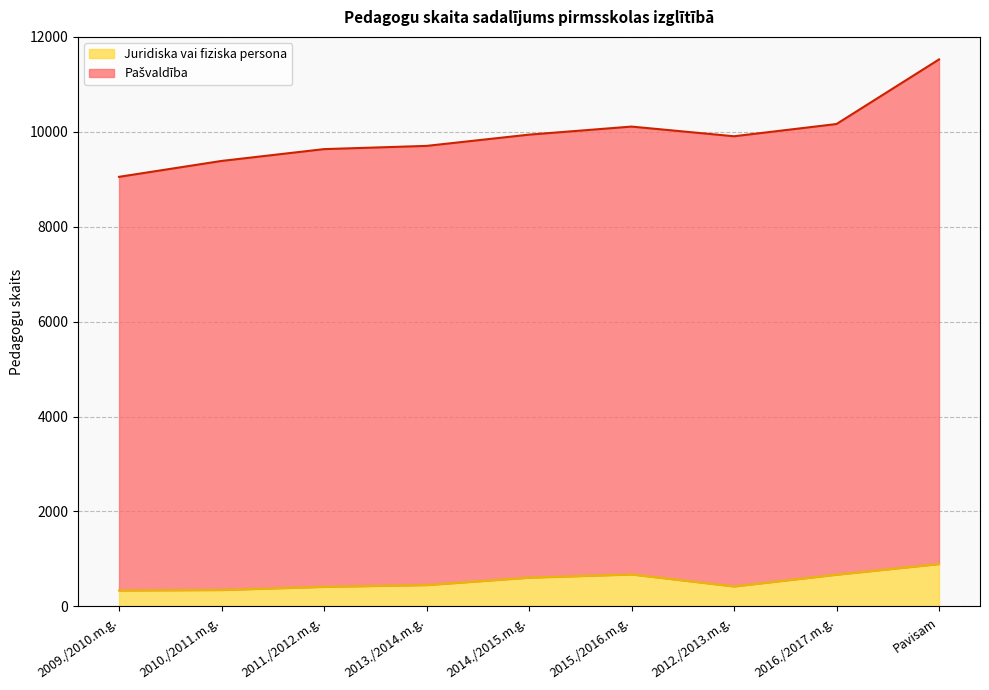

What is the difference between the highest and lowest values at 2011./2012.m.g.?

9223